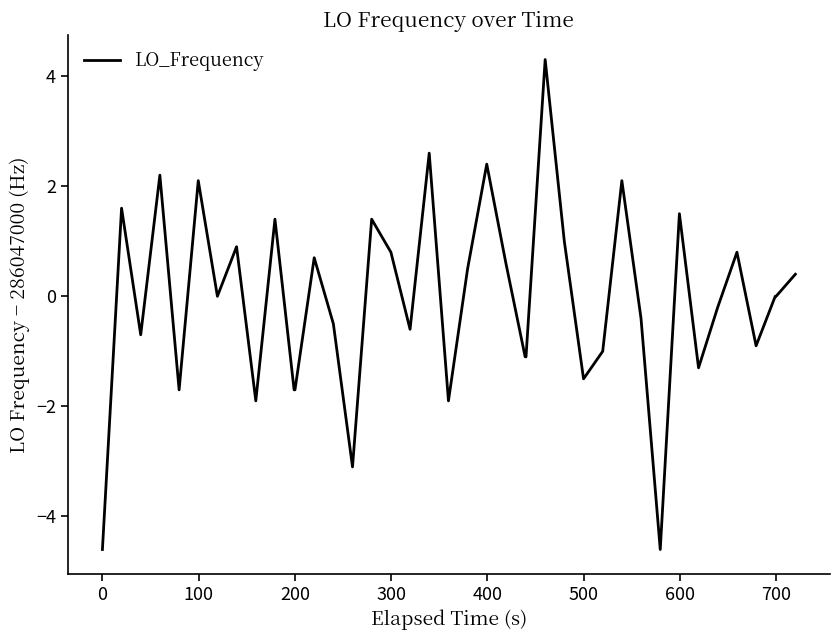

What is the difference between the maximum and minimum values?

8.9